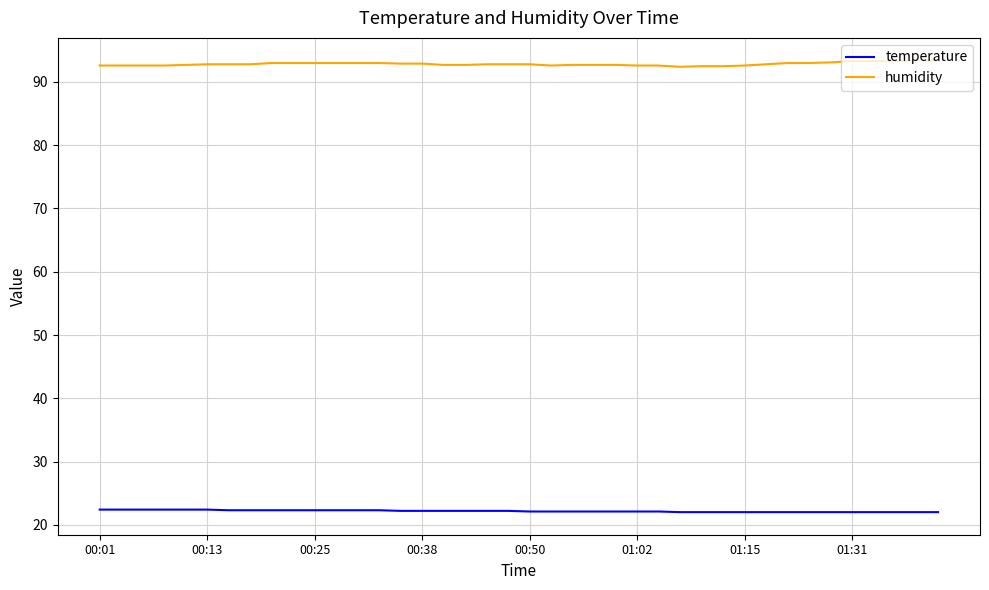

True or false: humidity and temperature cross at least once.

False